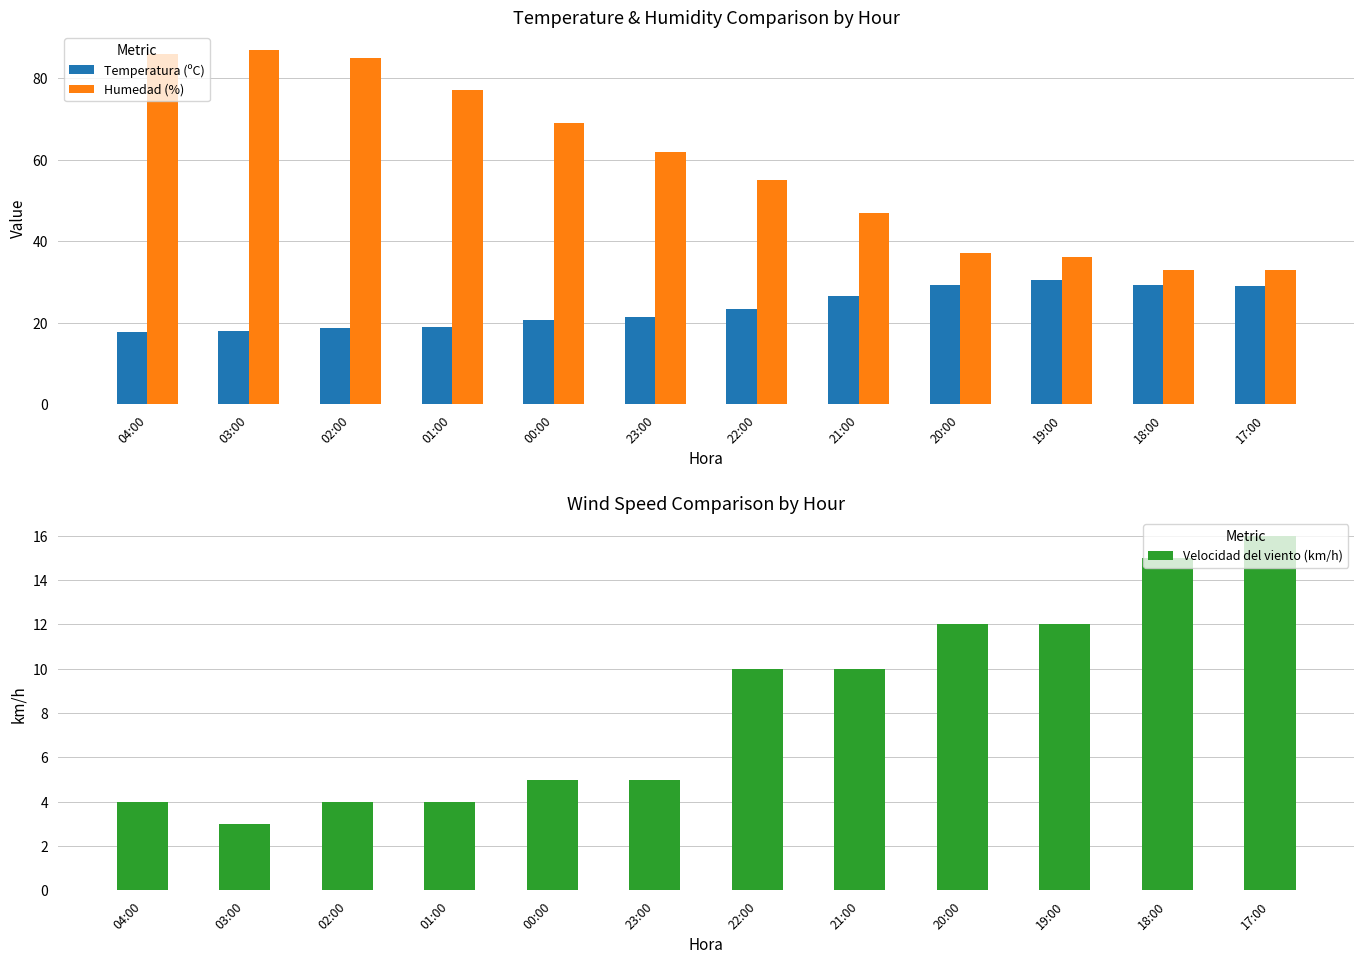

At 22:00, list the series in order from largest to smallest.

Humedad (%), Temperatura (ºC), Velocidad del viento (km/h)